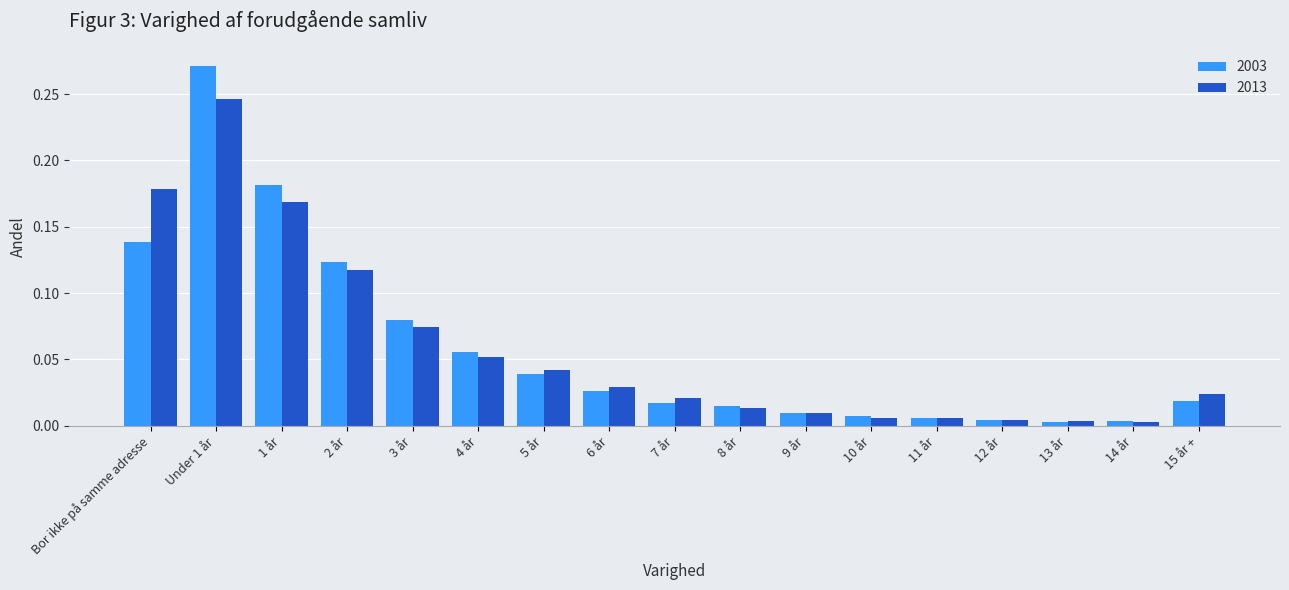

Which series has the widest spread of values?

2003